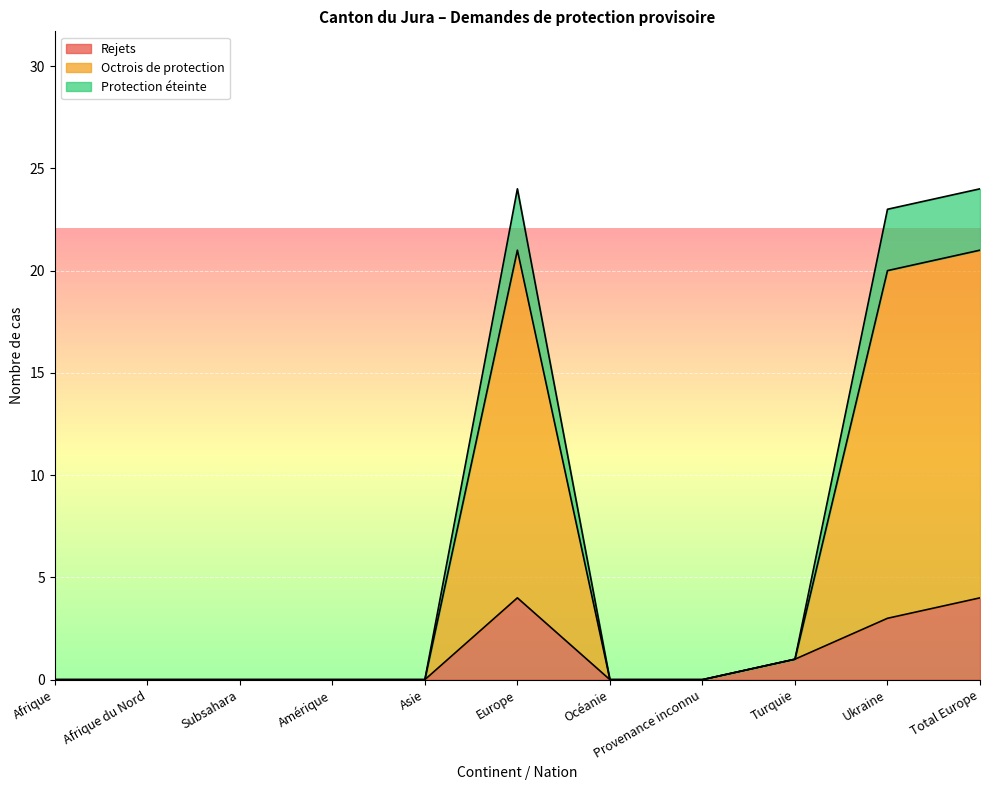

What is the maximum value for Rejets?

4